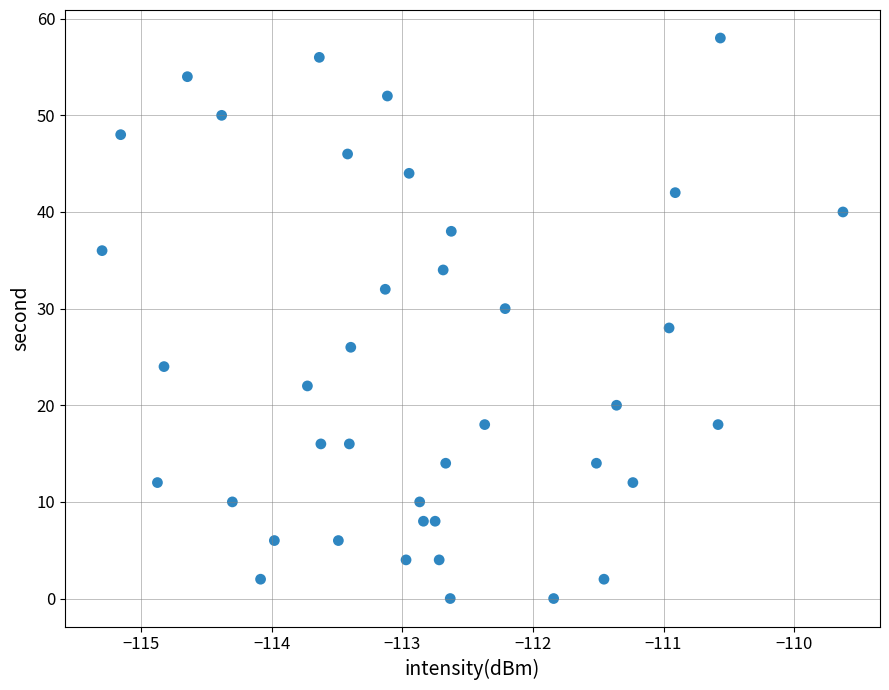

What is the range of Y values (max minus min)?

58